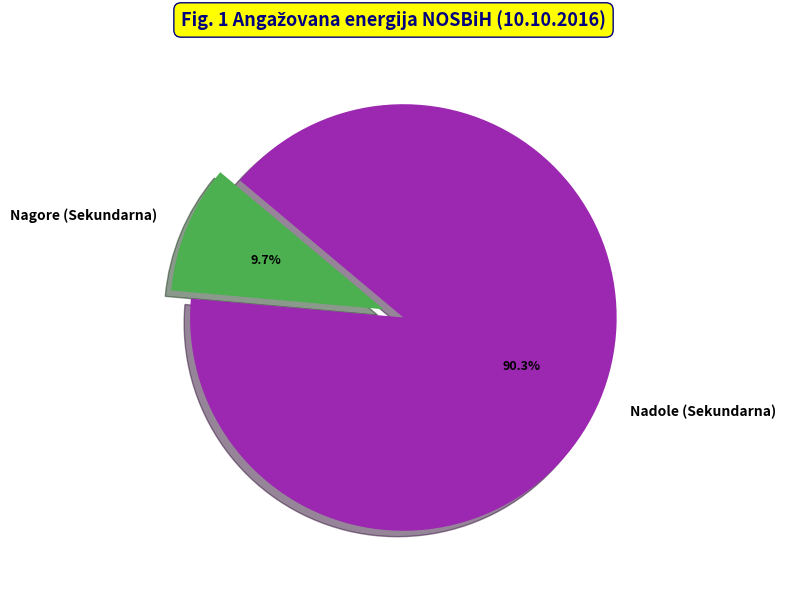

Does Nadole (Sekundarna) represent more than half of the total?

Yes